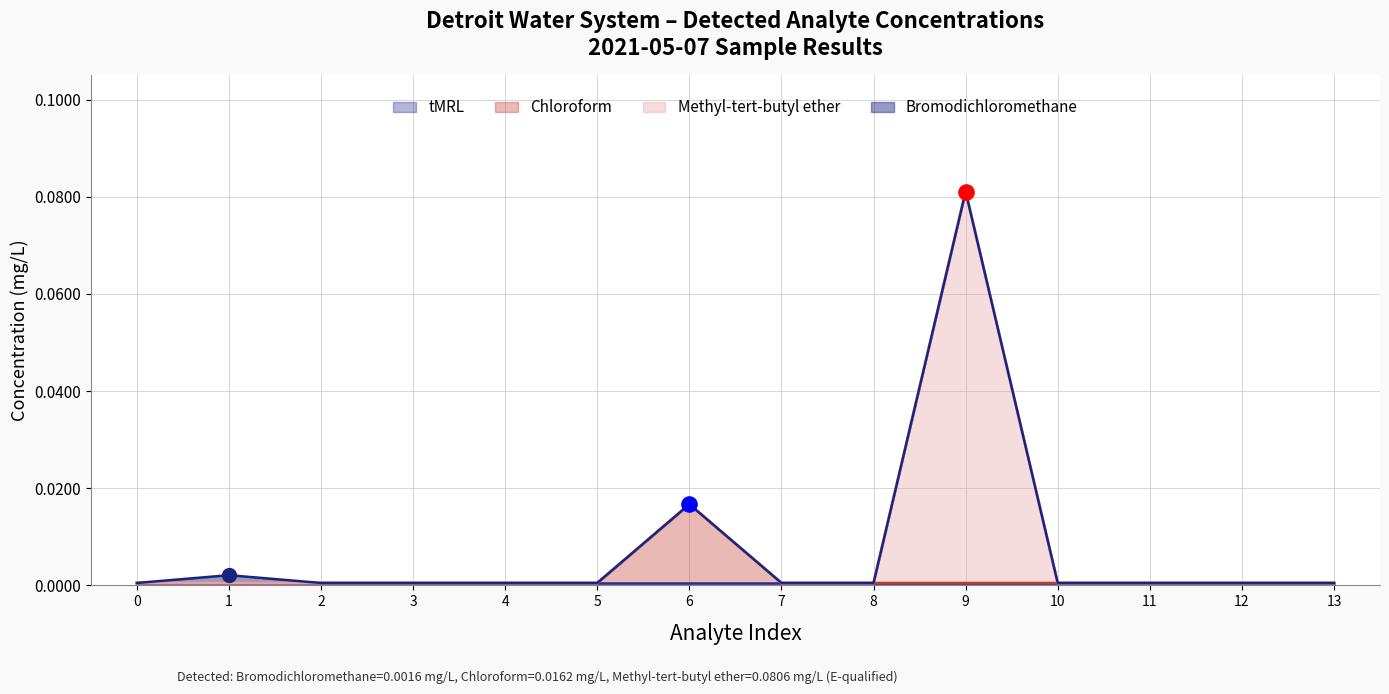

At how many categories does at least one series exceed 0?

14